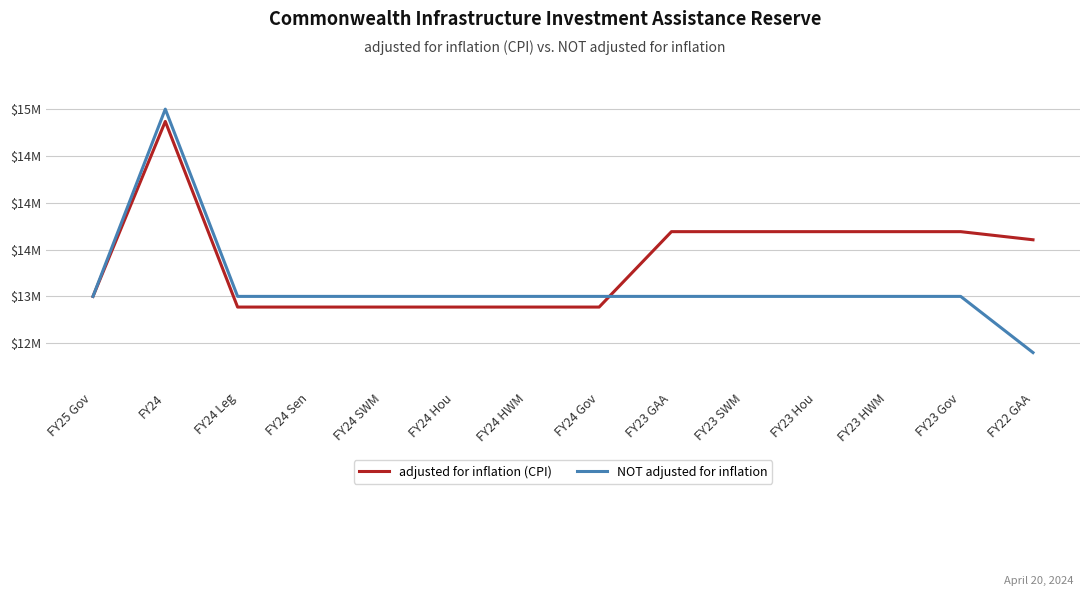

What is the label of the 3rd point from the right?

FY23 HWM